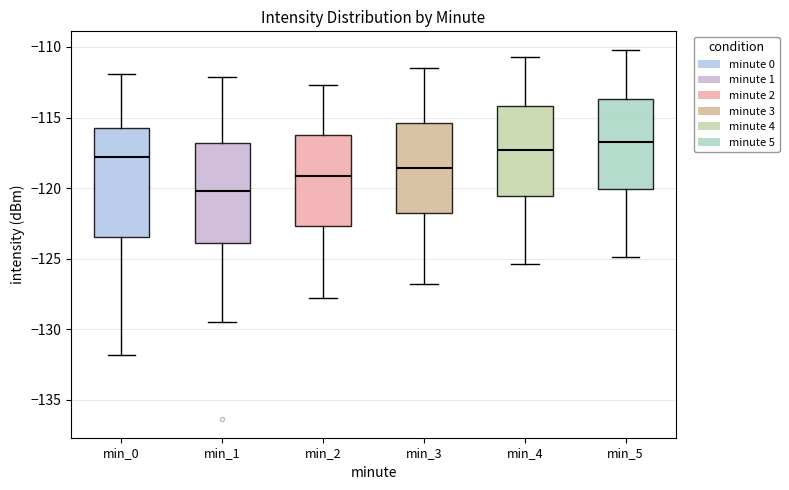

Which box's median line is the highest?

min_5